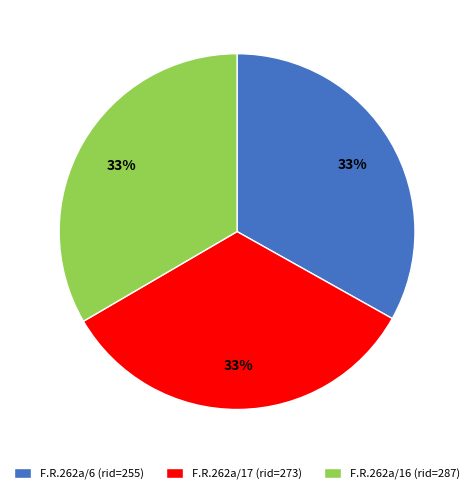

Is the sum of F.R.262a/17 (rid=273) and F.R.262a/6 (rid=255) greater than half?

Yes